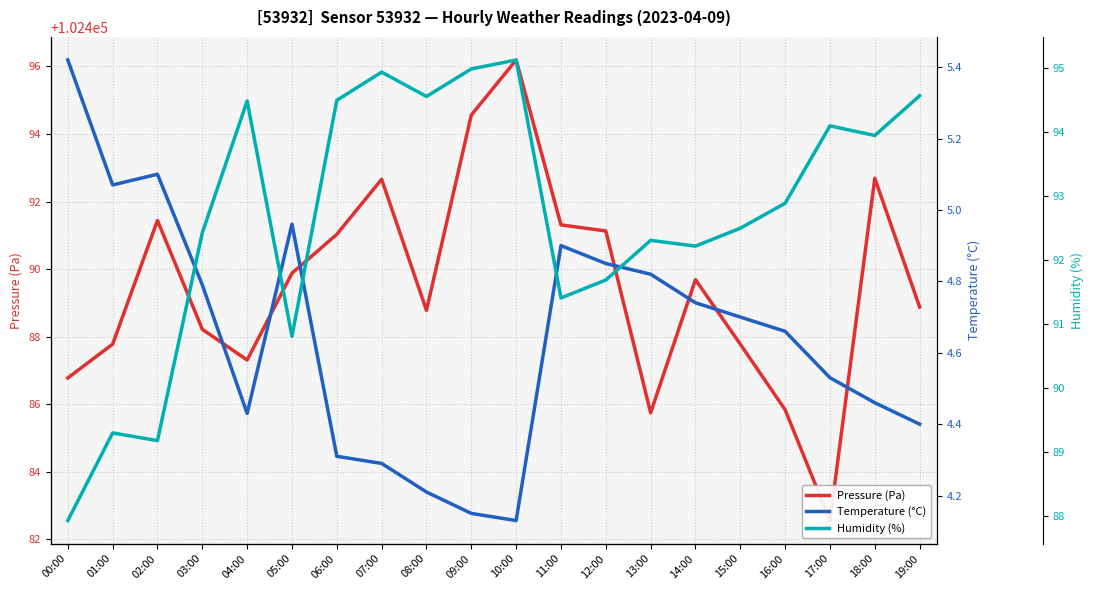

At which category does Temperature (°C) reach its first local valley?

01:00